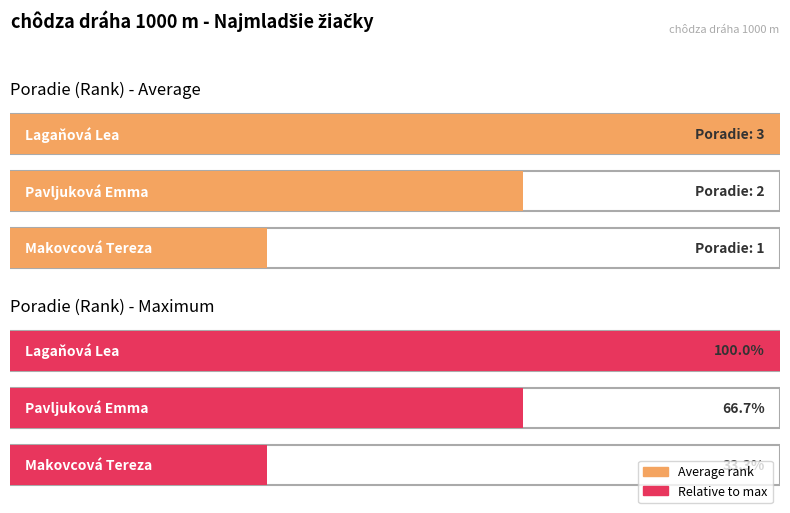

Rank the categories by value from lowest to highest.

Makovcová Tereza, Pavljuková Emma, Lagaňová Lea